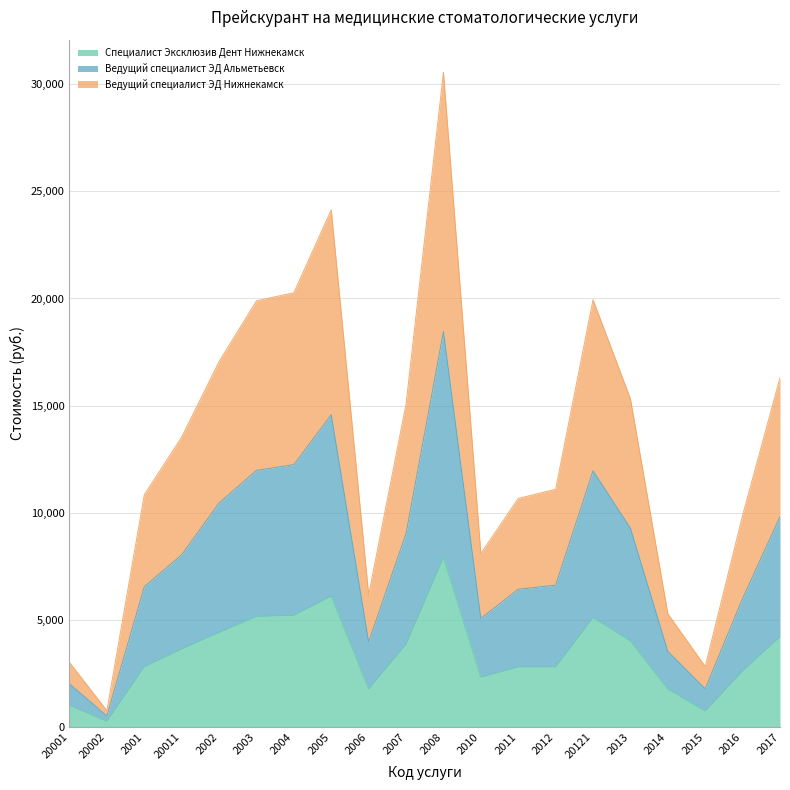

True or false: Ведущий специалист ЭД Нижнекамск and Ведущий специалист ЭД Альметьевск intersect in this chart.

False